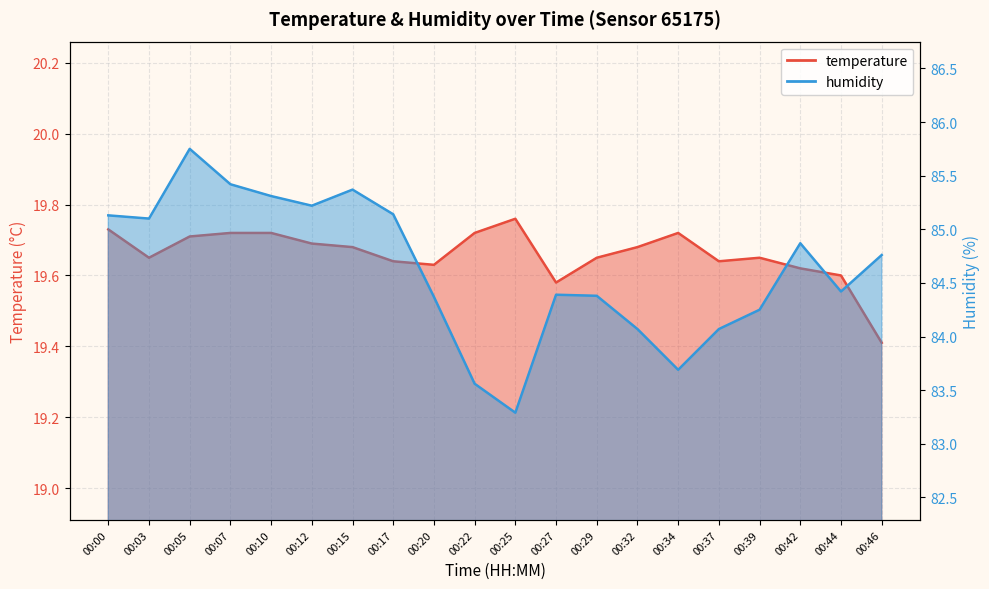

What is the approximate value of temperature at 00:05?

19.7